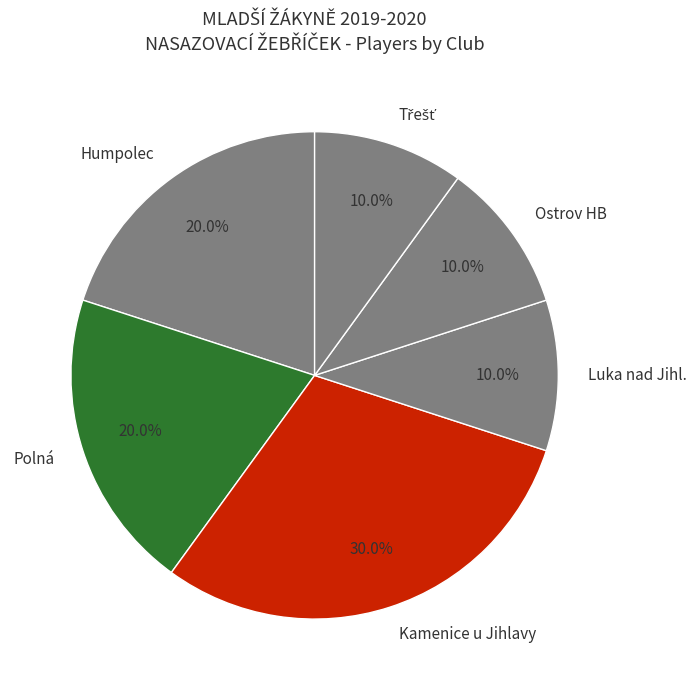

Which slice is the largest?

Kamenice u Jihlavy